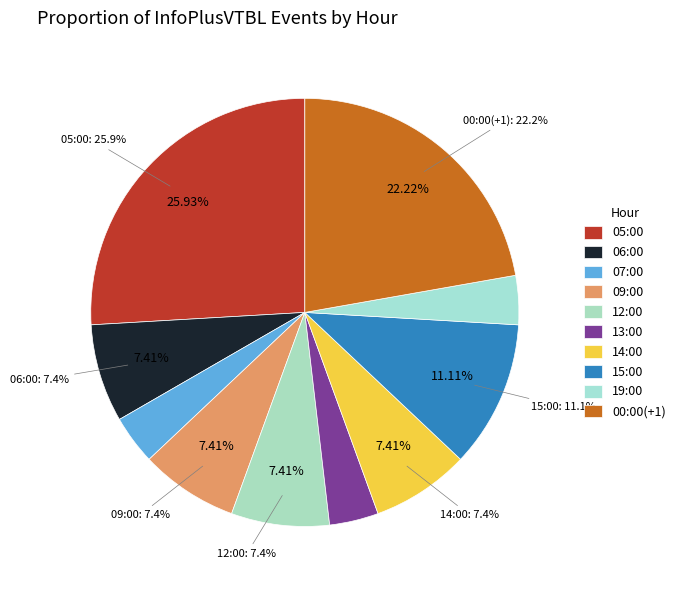

Does any single category account for the majority?

No